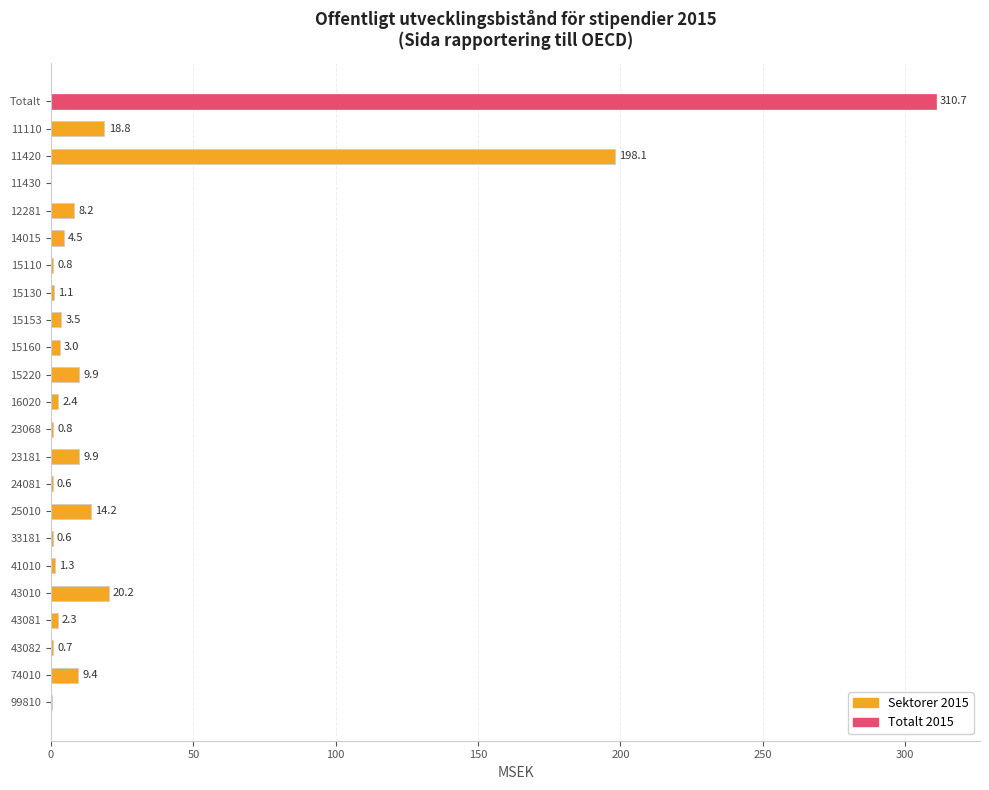

What is the sum of the values at 33181 and 24081?

1.2